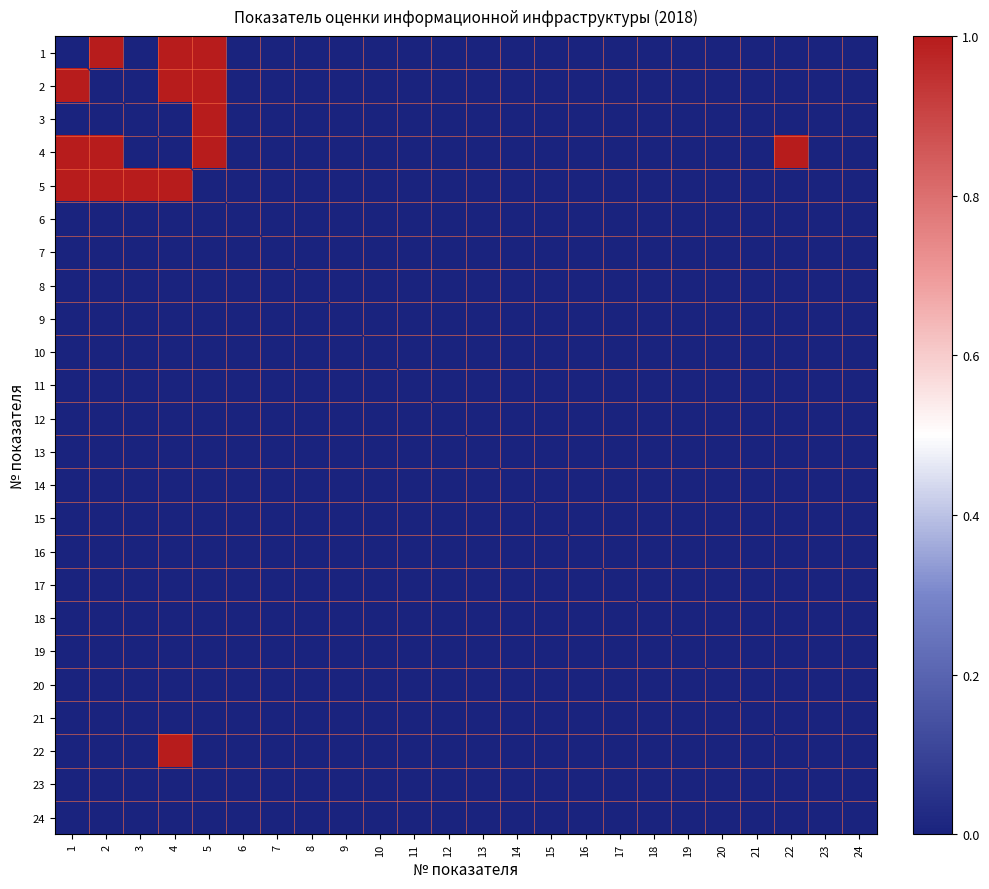

Reading left to right, transcribe all the data shown in this chart.

1: 1=0	2=1	3=0	4=1	5=1	6=0	7=0	8=0	9=0	10=0	11=0	12=0	13=0	14=0	15=0	16=0	17=0	18=0	19=0	20=0	21=0	22=0	23=0	24=0
2: 1=1	2=0	3=0	4=1	5=1	6=0	7=0	8=0	9=0	10=0	11=0	12=0	13=0	14=0	15=0	16=0	17=0	18=0	19=0	20=0	21=0	22=0	23=0	24=0
3: 1=0	2=0	3=0	4=0	5=1	6=0	7=0	8=0	9=0	10=0	11=0	12=0	13=0	14=0	15=0	16=0	17=0	18=0	19=0	20=0	21=0	22=0	23=0	24=0
4: 1=1	2=1	3=0	4=0	5=1	6=0	7=0	8=0	9=0	10=0	11=0	12=0	13=0	14=0	15=0	16=0	17=0	18=0	19=0	20=0	21=0	22=1	23=0	24=0
5: 1=1	2=1	3=1	4=1	5=0	6=0	7=0	8=0	9=0	10=0	11=0	12=0	13=0	14=0	15=0	16=0	17=0	18=0	19=0	20=0	21=0	22=0	23=0	24=0
6: 1=0	2=0	3=0	4=0	5=0	6=0	7=0	8=0	9=0	10=0	11=0	12=0	13=0	14=0	15=0	16=0	17=0	18=0	19=0	20=0	21=0	22=0	23=0	24=0
7: 1=0	2=0	3=0	4=0	5=0	6=0	7=0	8=0	9=0	10=0	11=0	12=0	13=0	14=0	15=0	16=0	17=0	18=0	19=0	20=0	21=0	22=0	23=0	24=0
8: 1=0	2=0	3=0	4=0	5=0	6=0	7=0	8=0	9=0	10=0	11=0	12=0	13=0	14=0	15=0	16=0	17=0	18=0	19=0	20=0	21=0	22=0	23=0	24=0
9: 1=0	2=0	3=0	4=0	5=0	6=0	7=0	8=0	9=0	10=0	11=0	12=0	13=0	14=0	15=0	16=0	17=0	18=0	19=0	20=0	21=0	22=0	23=0	24=0
10: 1=0	2=0	3=0	4=0	5=0	6=0	7=0	8=0	9=0	10=0	11=0	12=0	13=0	14=0	15=0	16=0	17=0	18=0	19=0	20=0	21=0	22=0	23=0	24=0
11: 1=0	2=0	3=0	4=0	5=0	6=0	7=0	8=0	9=0	10=0	11=0	12=0	13=0	14=0	15=0	16=0	17=0	18=0	19=0	20=0	21=0	22=0	23=0	24=0
12: 1=0	2=0	3=0	4=0	5=0	6=0	7=0	8=0	9=0	10=0	11=0	12=0	13=0	14=0	15=0	16=0	17=0	18=0	19=0	20=0	21=0	22=0	23=0	24=0
13: 1=0	2=0	3=0	4=0	5=0	6=0	7=0	8=0	9=0	10=0	11=0	12=0	13=0	14=0	15=0	16=0	17=0	18=0	19=0	20=0	21=0	22=0	23=0	24=0
14: 1=0	2=0	3=0	4=0	5=0	6=0	7=0	8=0	9=0	10=0	11=0	12=0	13=0	14=0	15=0	16=0	17=0	18=0	19=0	20=0	21=0	22=0	23=0	24=0
15: 1=0	2=0	3=0	4=0	5=0	6=0	7=0	8=0	9=0	10=0	11=0	12=0	13=0	14=0	15=0	16=0	17=0	18=0	19=0	20=0	21=0	22=0	23=0	24=0
16: 1=0	2=0	3=0	4=0	5=0	6=0	7=0	8=0	9=0	10=0	11=0	12=0	13=0	14=0	15=0	16=0	17=0	18=0	19=0	20=0	21=0	22=0	23=0	24=0
17: 1=0	2=0	3=0	4=0	5=0	6=0	7=0	8=0	9=0	10=0	11=0	12=0	13=0	14=0	15=0	16=0	17=0	18=0	19=0	20=0	21=0	22=0	23=0	24=0
18: 1=0	2=0	3=0	4=0	5=0	6=0	7=0	8=0	9=0	10=0	11=0	12=0	13=0	14=0	15=0	16=0	17=0	18=0	19=0	20=0	21=0	22=0	23=0	24=0
19: 1=0	2=0	3=0	4=0	5=0	6=0	7=0	8=0	9=0	10=0	11=0	12=0	13=0	14=0	15=0	16=0	17=0	18=0	19=0	20=0	21=0	22=0	23=0	24=0
20: 1=0	2=0	3=0	4=0	5=0	6=0	7=0	8=0	9=0	10=0	11=0	12=0	13=0	14=0	15=0	16=0	17=0	18=0	19=0	20=0	21=0	22=0	23=0	24=0
21: 1=0	2=0	3=0	4=0	5=0	6=0	7=0	8=0	9=0	10=0	11=0	12=0	13=0	14=0	15=0	16=0	17=0	18=0	19=0	20=0	21=0	22=0	23=0	24=0
22: 1=0	2=0	3=0	4=1	5=0	6=0	7=0	8=0	9=0	10=0	11=0	12=0	13=0	14=0	15=0	16=0	17=0	18=0	19=0	20=0	21=0	22=0	23=0	24=0
23: 1=0	2=0	3=0	4=0	5=0	6=0	7=0	8=0	9=0	10=0	11=0	12=0	13=0	14=0	15=0	16=0	17=0	18=0	19=0	20=0	21=0	22=0	23=0	24=0
24: 1=0	2=0	3=0	4=0	5=0	6=0	7=0	8=0	9=0	10=0	11=0	12=0	13=0	14=0	15=0	16=0	17=0	18=0	19=0	20=0	21=0	22=0	23=0	24=0